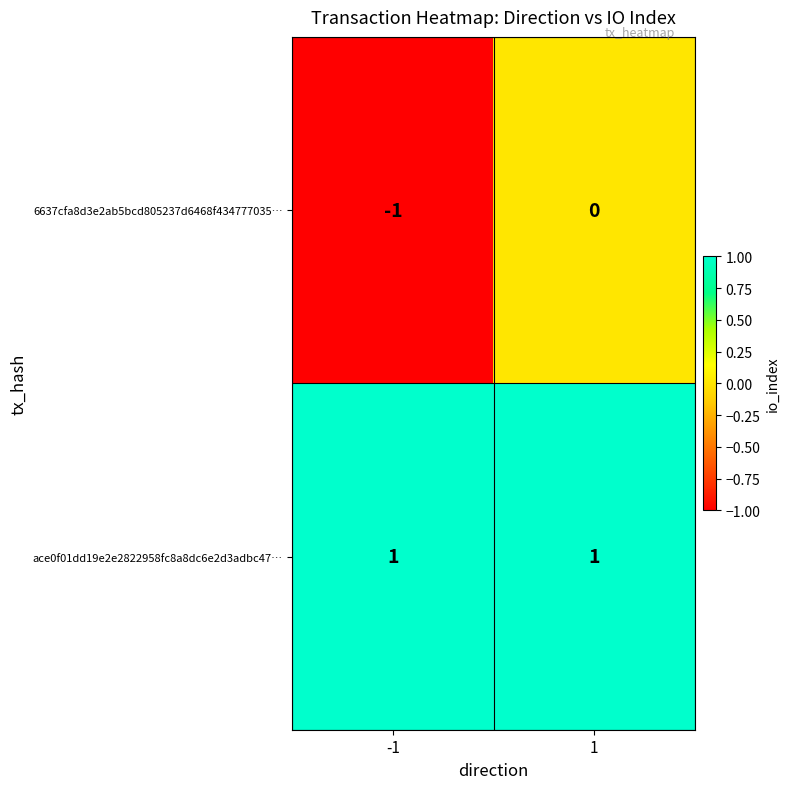

Reading right to left, list all the values displayed in this chart.

6637cfa8d3e2ab5bcd805237d6468f434777035…: 0	-1
ace0f01dd19e2e2822958fc8a8dc6e2d3adbc47…: 1	1